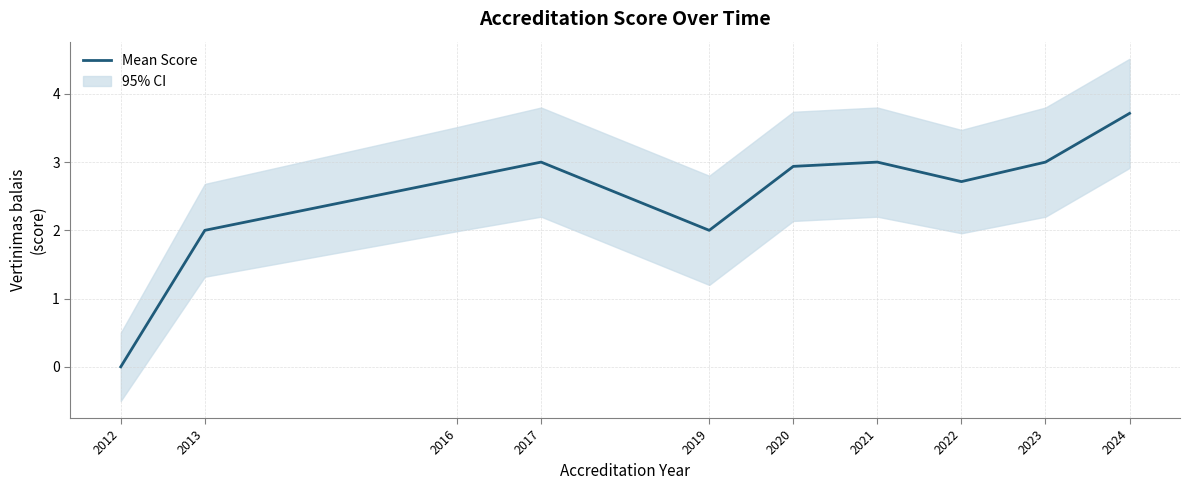

Is this an area chart (filled region under the line)?

No